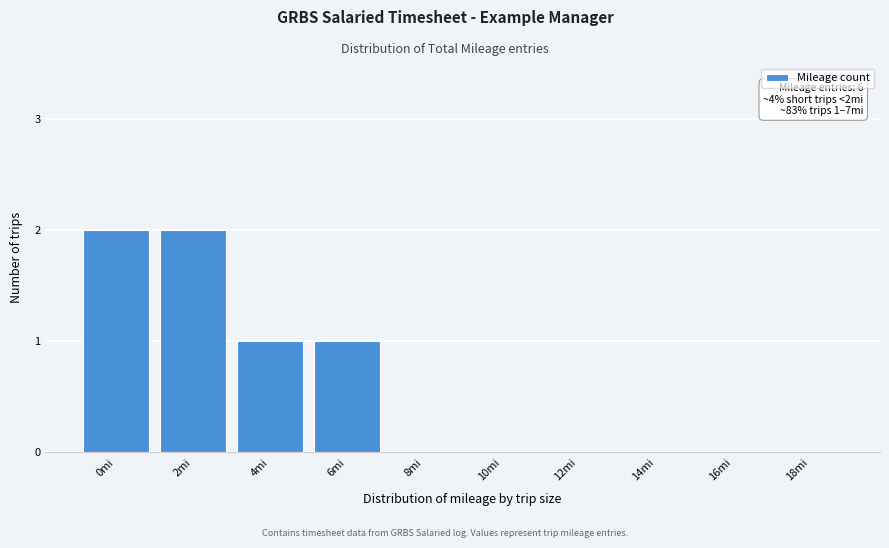

Which has a higher value, 14mi or 0mi?

0mi